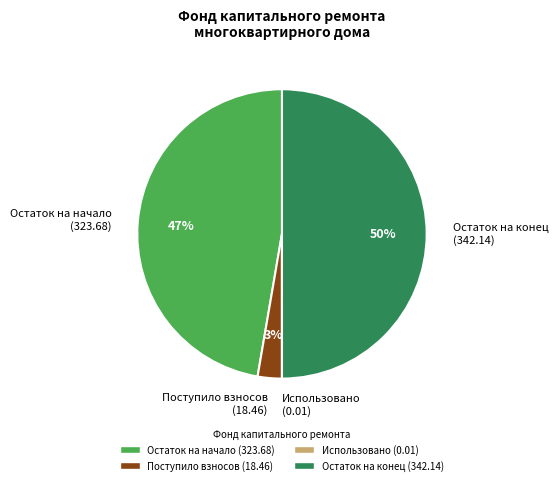

To the nearest percent, what is the average slice percentage?

25%